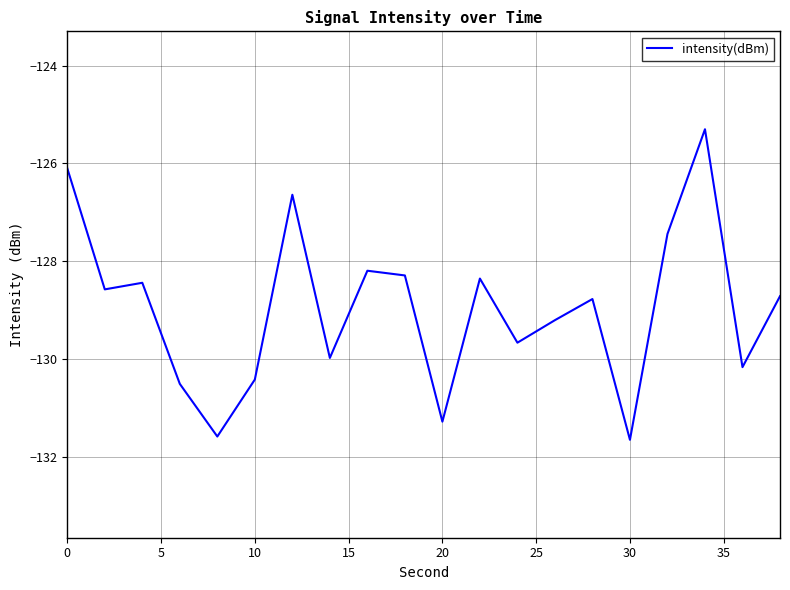

What is the greatest value displayed?

-125.3